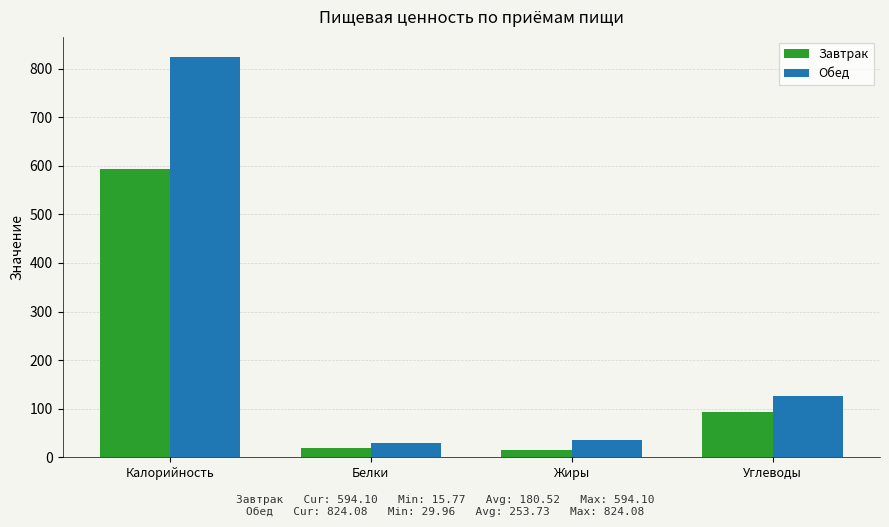

Which series has the largest range (max minus min)?

Обед